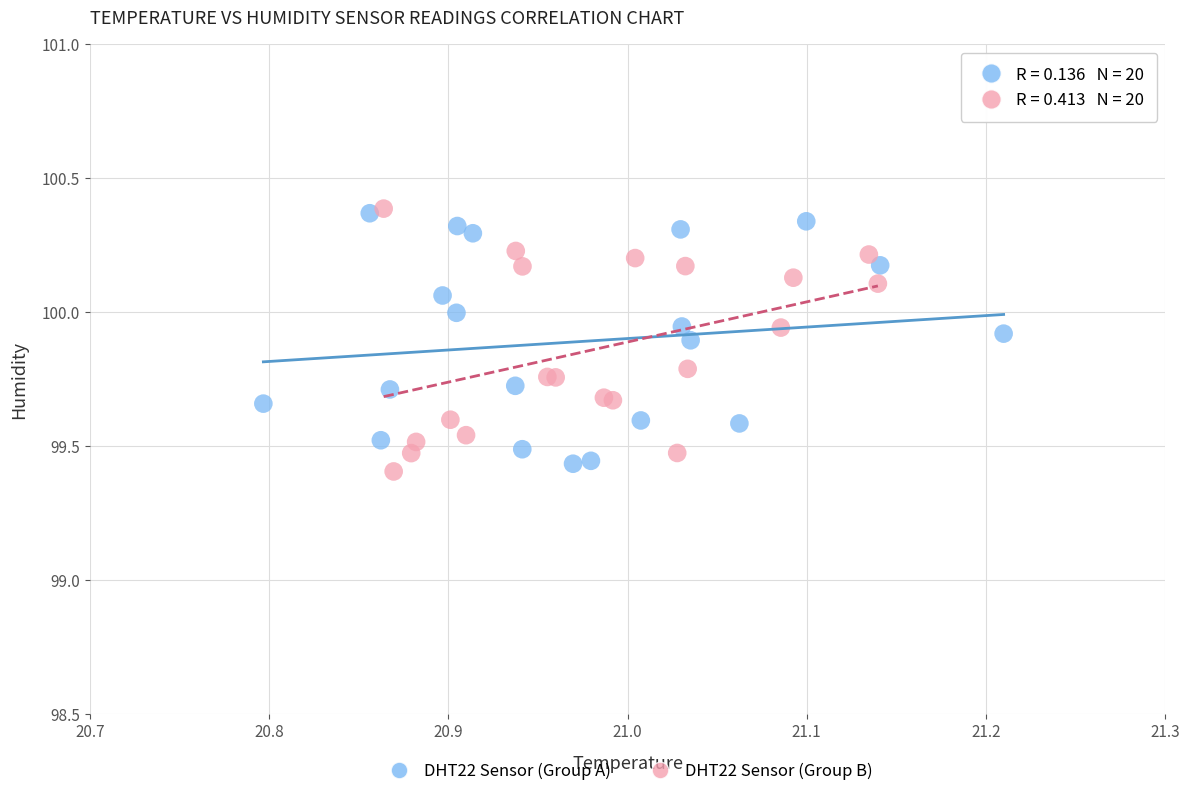

Which series contains the lowest Y value?

DHT22 Sensor (Group B)